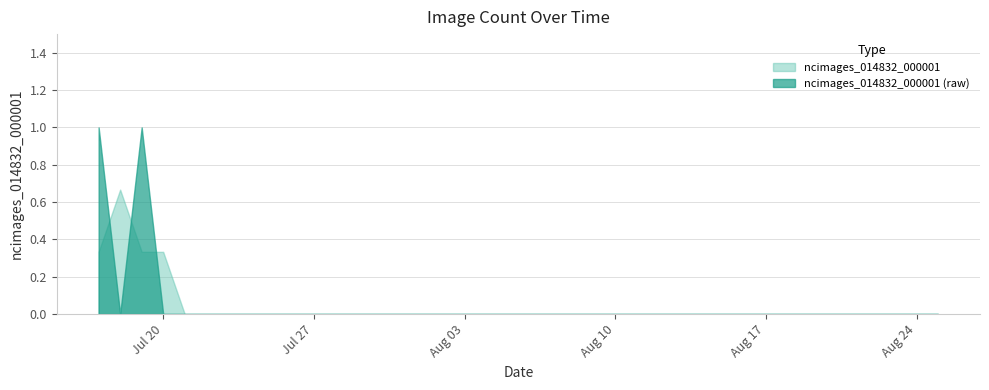

What is the sum of all values?

2